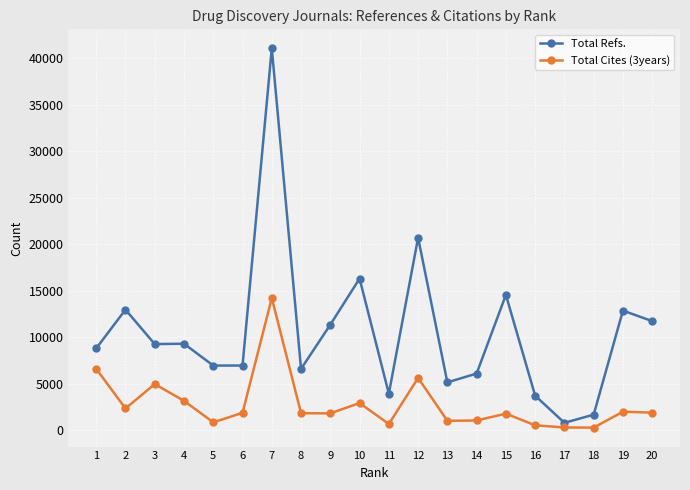

Rank the series at 19 from lowest to highest value.

Total Cites (3years), Total Refs.